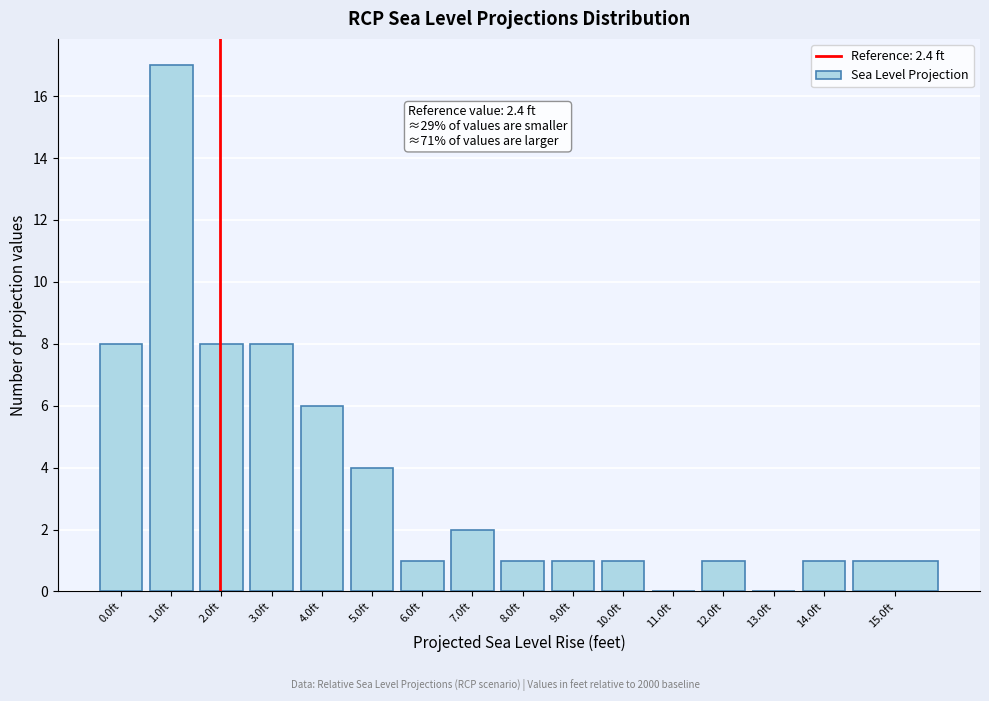

Reading left to right, extract all data points from this chart.

0.0ft=8	1.0ft=17	2.0ft=8	3.0ft=8	4.0ft=6	5.0ft=4	6.0ft=1	7.0ft=2	8.0ft=1	9.0ft=1	10.0ft=1	11.0ft=0	12.0ft=1	13.0ft=0	14.0ft=1	15.0ft=1